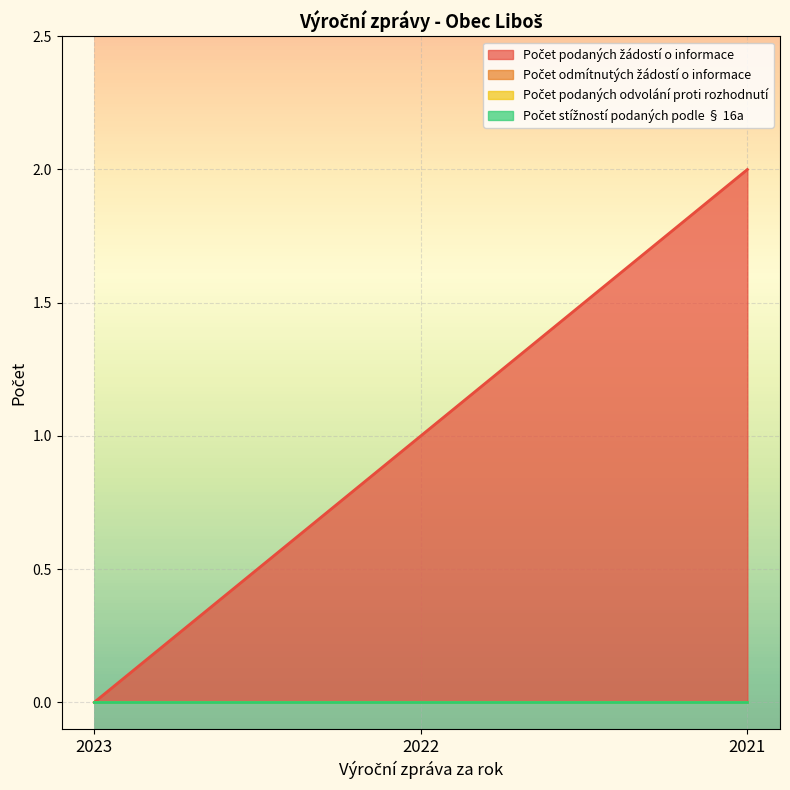

Between 2023 and 2021, which is larger?

2021